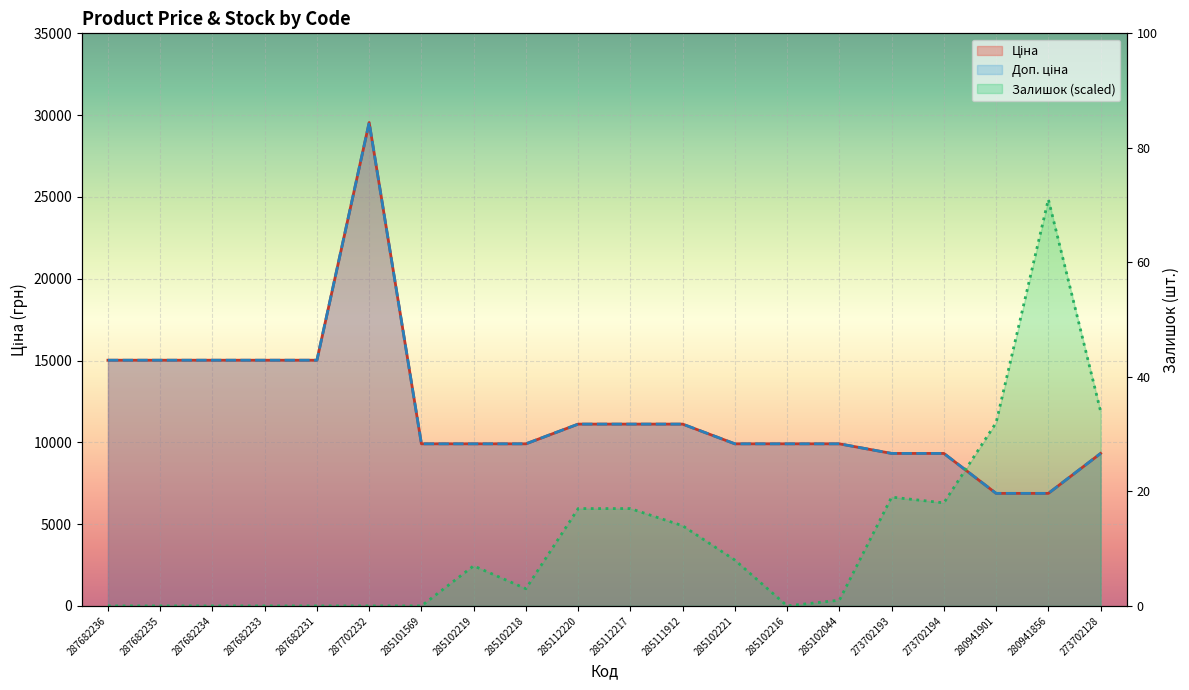

At which label is Ціна closest to 18214?

287682236